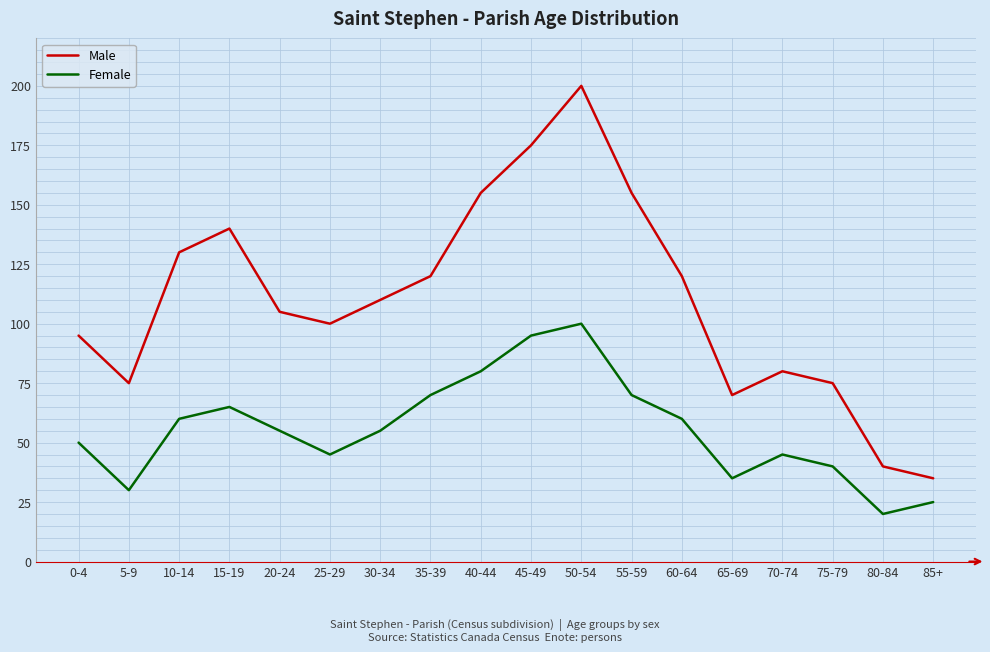

What are all the series names shown in the legend?

Male, Female